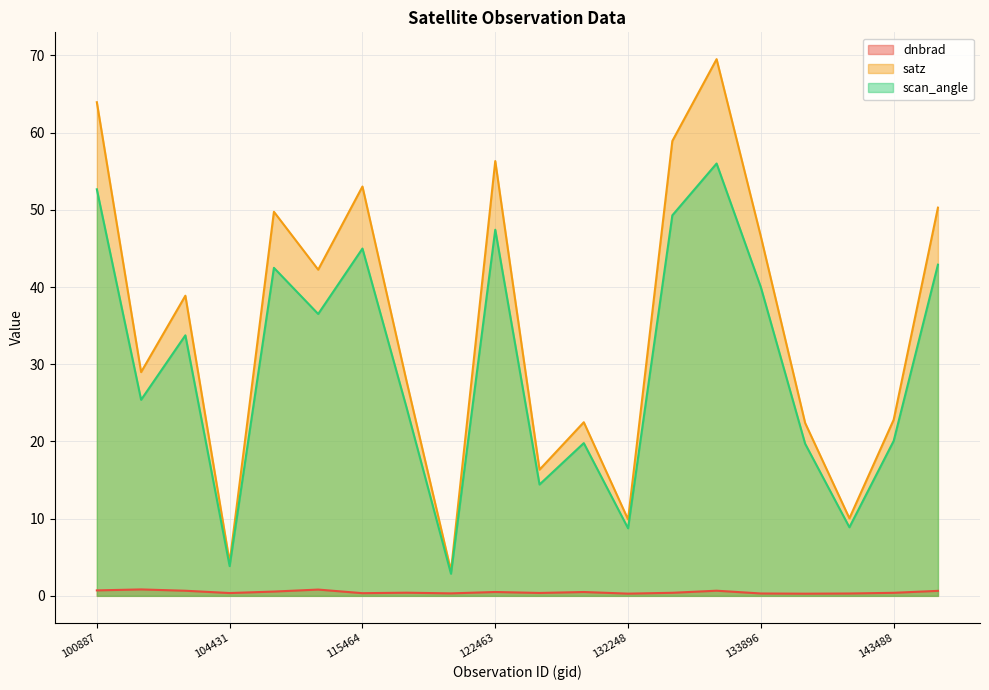

At which category does the chart reach its peak across all series?

133701